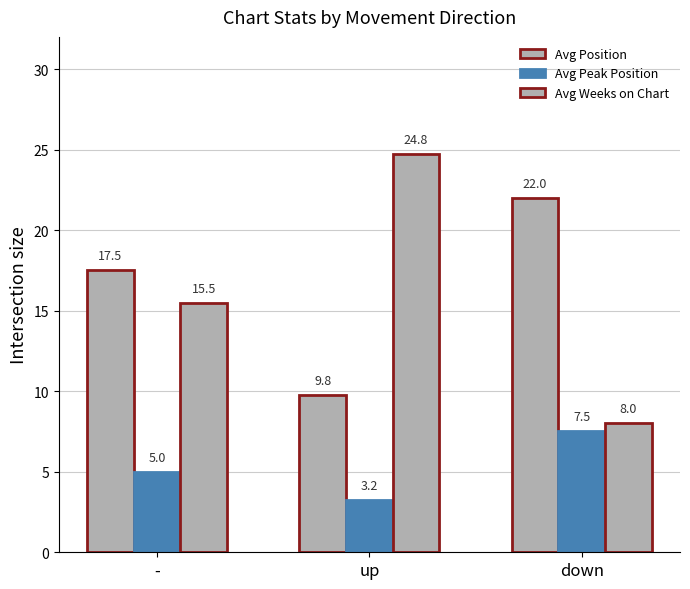

Reading left to right, transcribe all the data shown in this chart.

Avg Position: -=17.5	up=9.8	down=22.0
Avg Peak Position: -=5.0	up=3.2	down=7.5
Avg Weeks on Chart: -=15.5	up=24.8	down=8.0